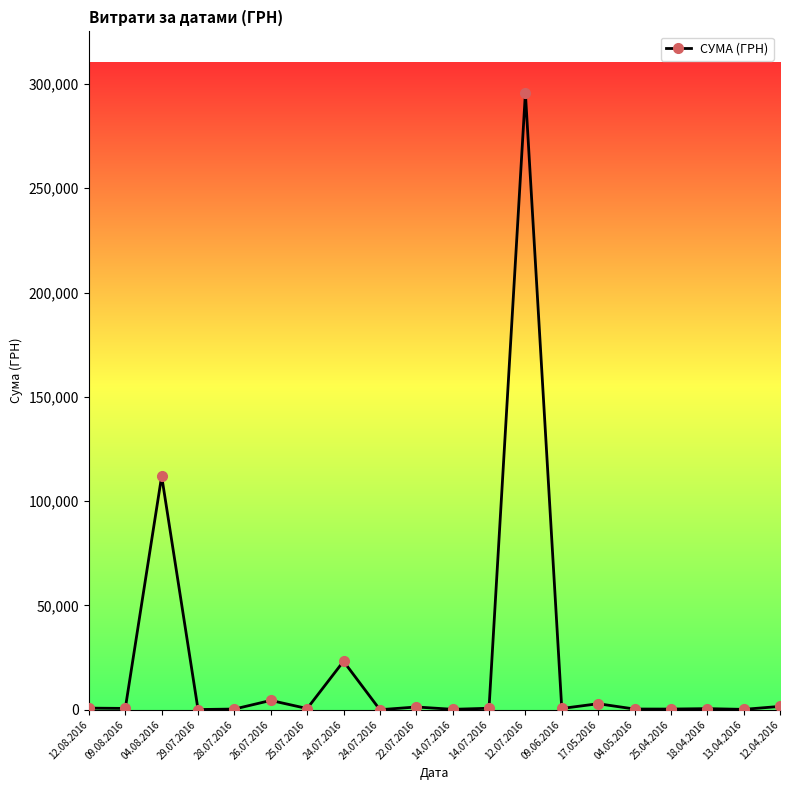

What is the greatest value displayed?

295638.6